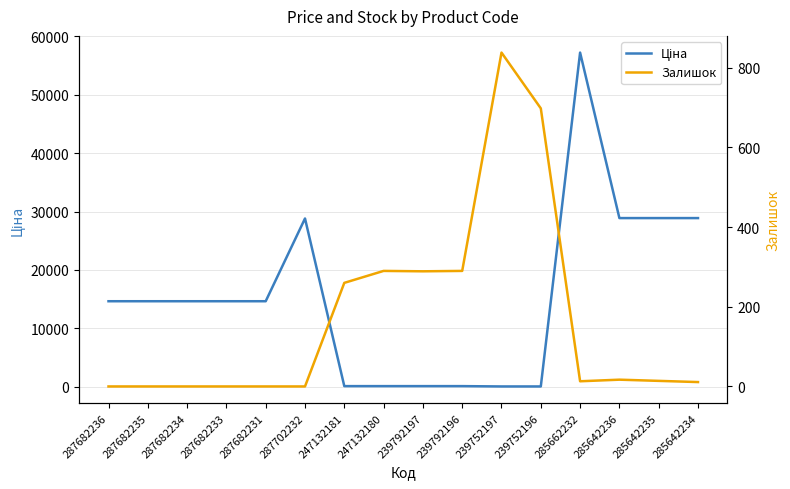

Reading right to left, extract all data points from this chart.

Ціна: 285642234=28890.3	285642235=28890.3	285642236=28890.3	285662232=57235.5	239752196=55.3	239752197=55.3	239792196=110.5	239792197=110.5	247132180=110.5	247132181=110.5	287702232=28821.8	287682231=14649.6	287682233=14649.6	287682234=14649.6	287682235=14649.6	287682236=14649.6
Залишок: 285642234=11.0	285642235=14.0	285642236=17.0	285662232=13.0	239752196=698.0	239752197=838.0	239792196=290.0	239792197=289.0	247132180=290.0	247132181=260.0	287702232=0.0	287682231=0.0	287682233=0.0	287682234=0.0	287682235=0.0	287682236=0.0